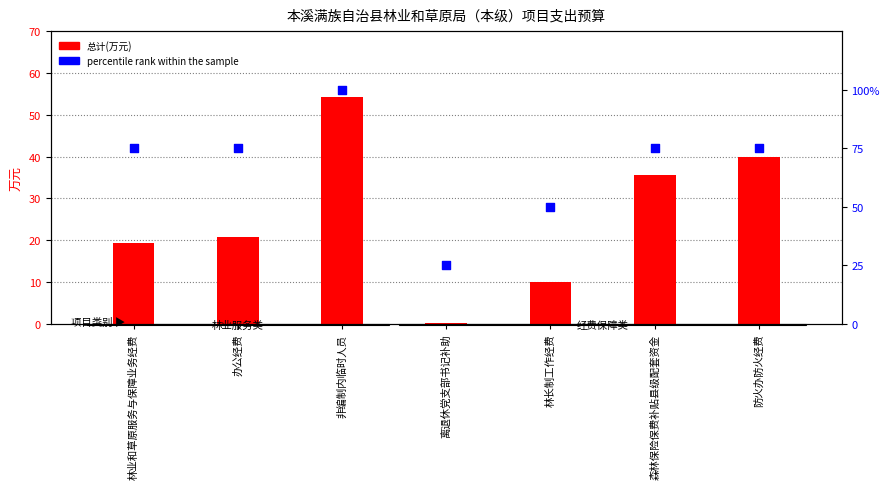

Which series has the largest total across all categories?

percentile rank within the sample